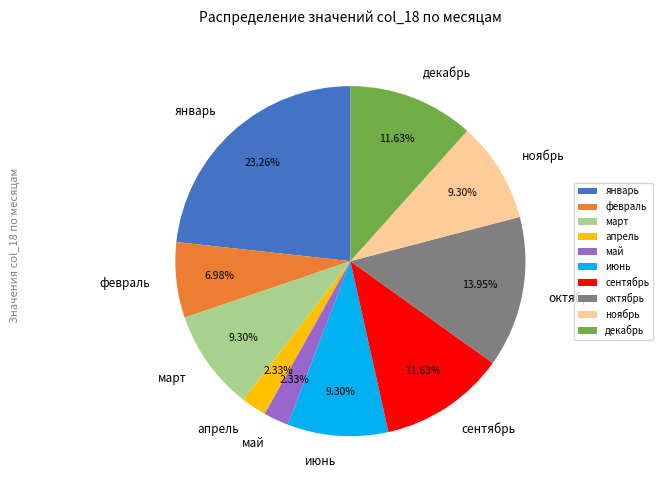

What is the ratio of the value at ноябрь to the value at декабрь?

0.8